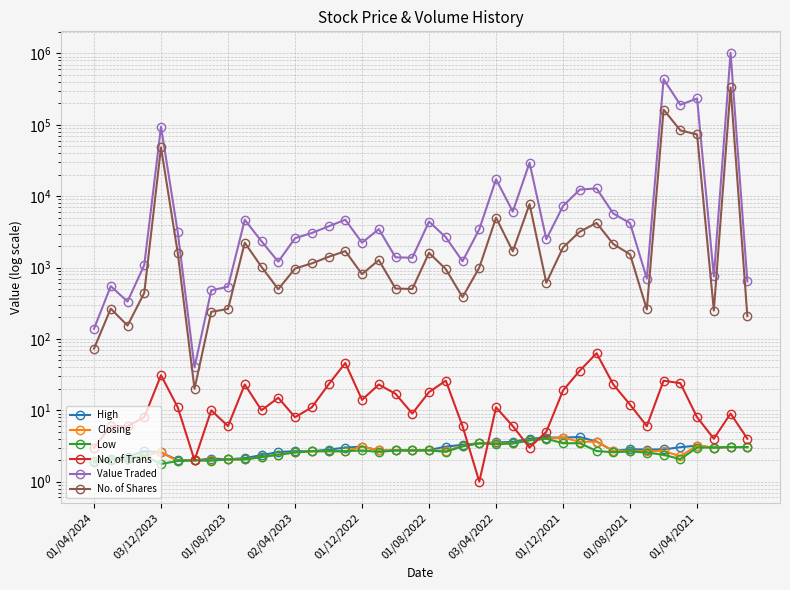

What is the average value of the High series?

2.9